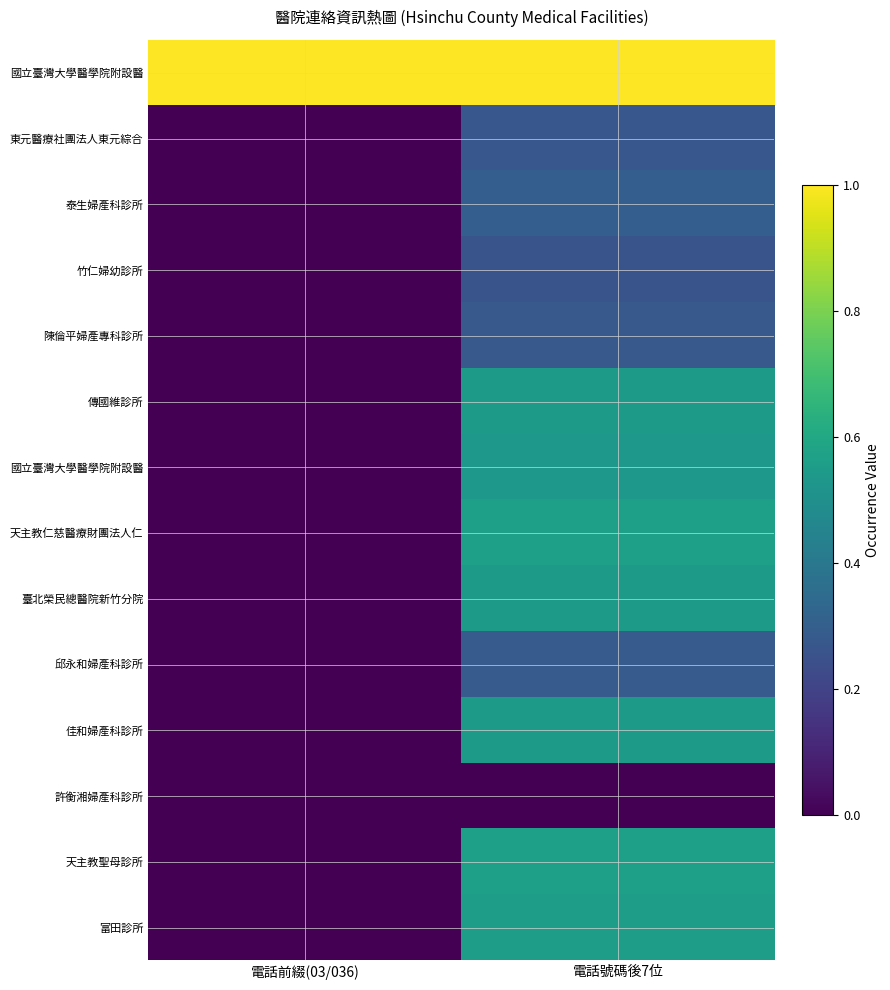

Which category has the highest value across all series?

電話前綴(03/036)